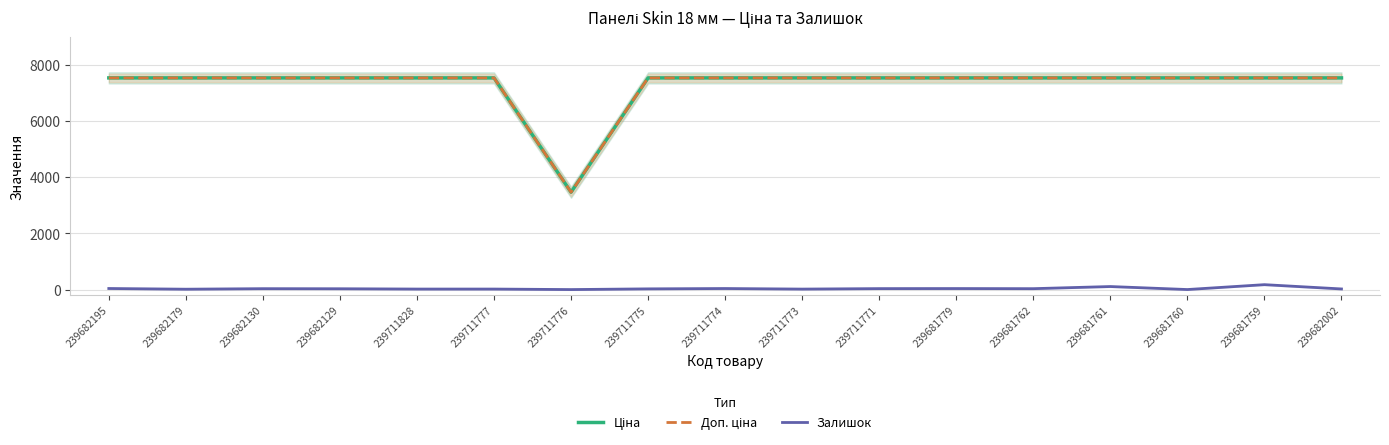

True or false: Залишок and Ціна cross at least once.

False